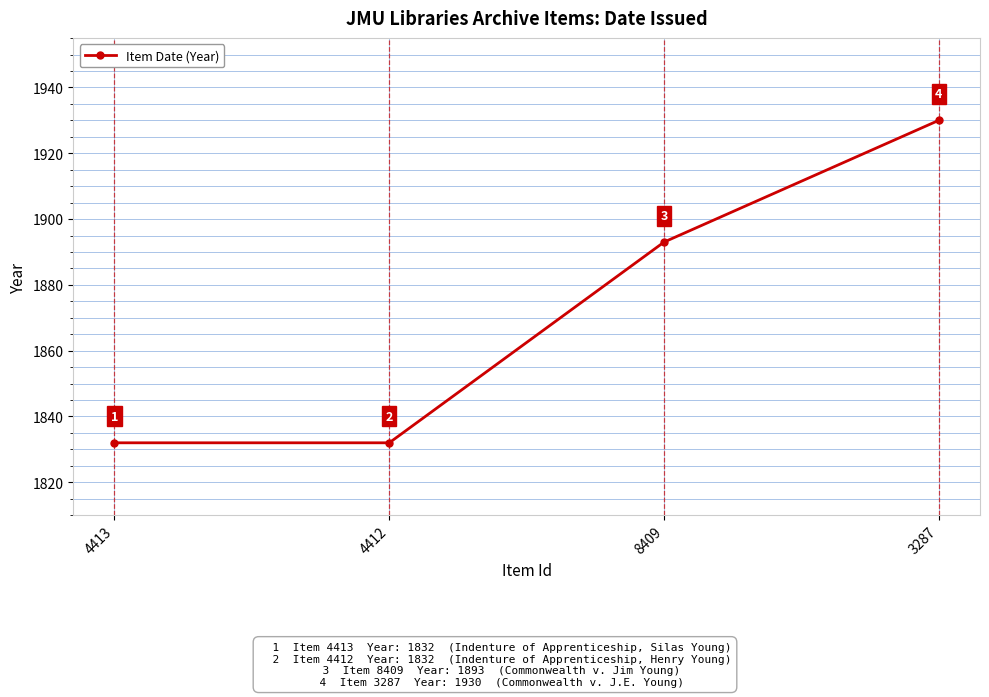

What is the maximum value shown in the chart?

1930